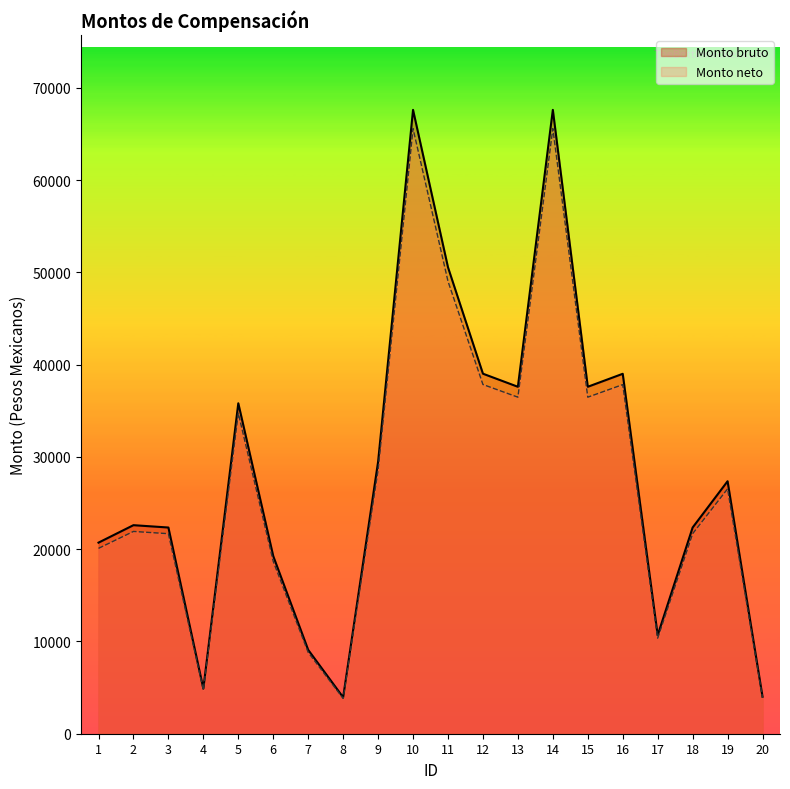

What is the average value of the Monto bruto series?

28577.5